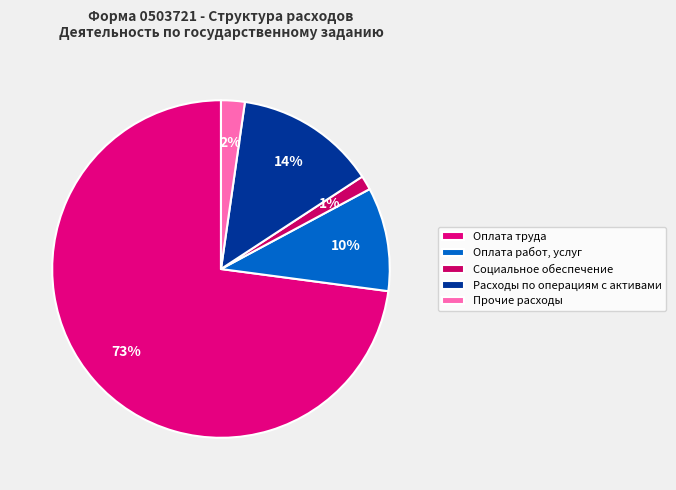

Does any single category account for the majority?

Yes